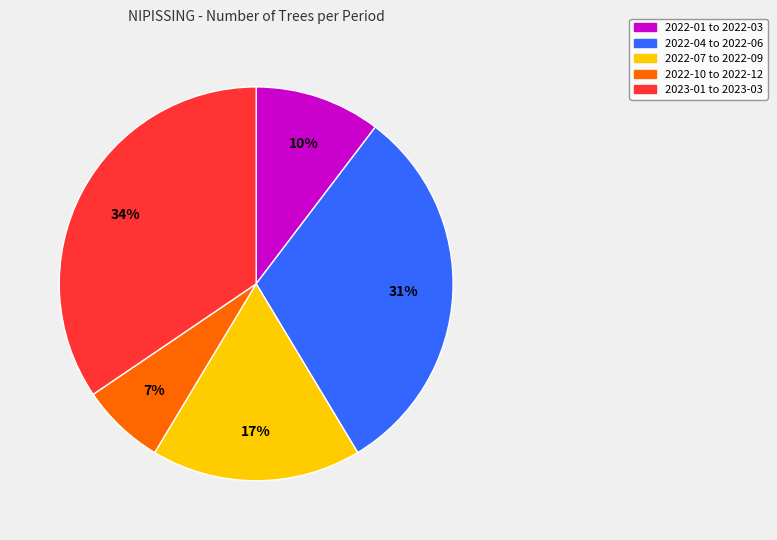

Is there any slice that represents more than half of the pie?

No